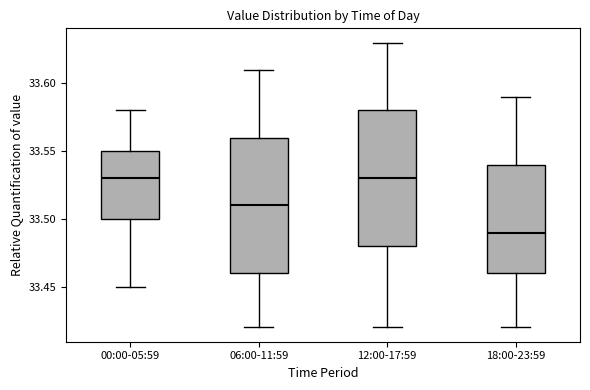

Reading left to right, read every box against the y-axis: the position of its median line, the range the box covers, and the ends of its whiskers. The values are not printed on the chart, so give them approximately, as read against the axis.

00:00-05:59: median 33.53, box 33.50 to 33.55, whiskers 33.45 to 33.58
06:00-11:59: median 33.51, box 33.46 to 33.56, whiskers 33.42 to 33.61
12:00-17:59: median 33.53, box 33.48 to 33.58, whiskers 33.42 to 33.63
18:00-23:59: median 33.49, box 33.46 to 33.54, whiskers 33.42 to 33.59